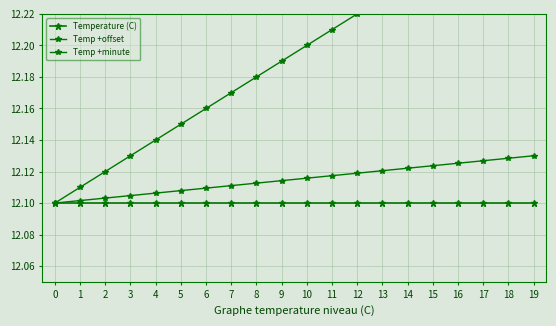

Which series has the largest total across all categories?

Temp +minute